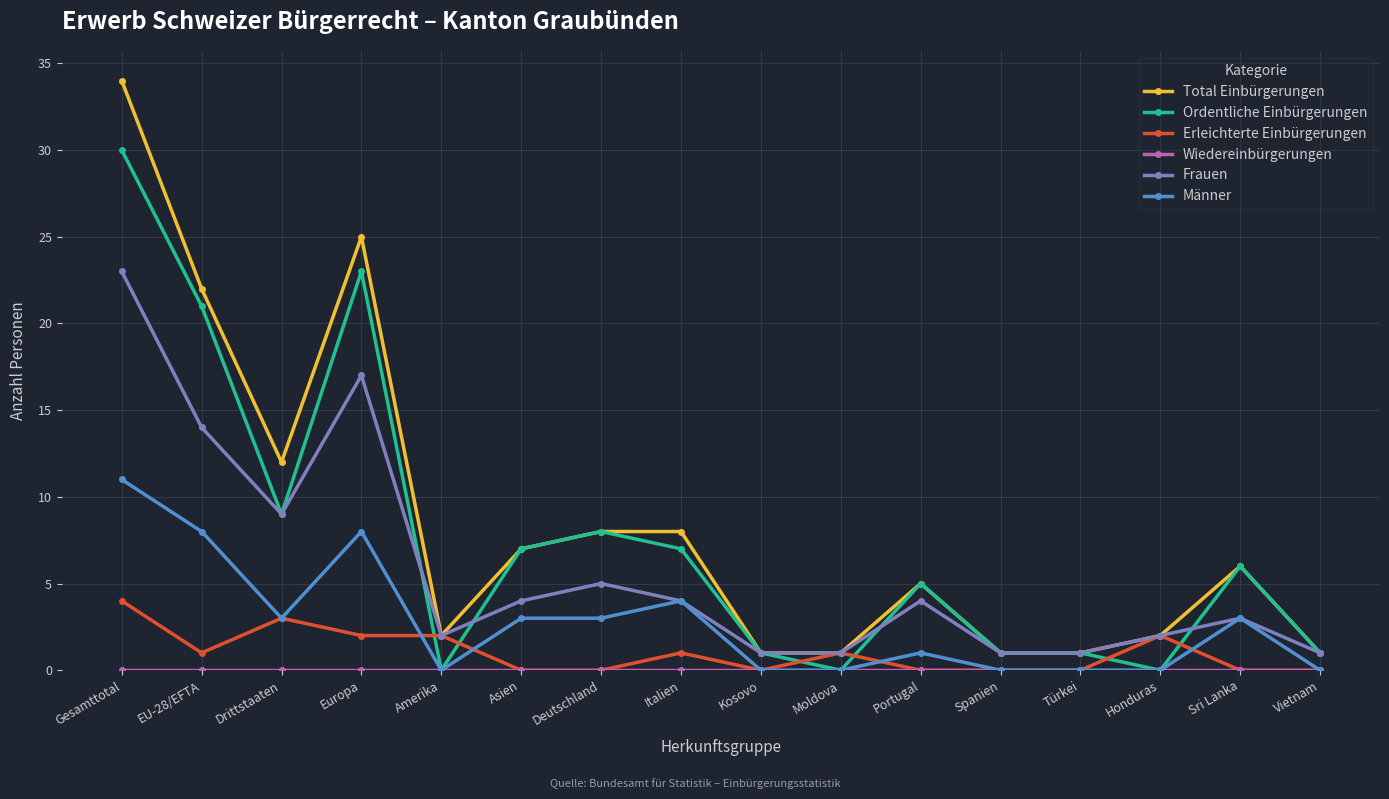

What is the label of the 15th point from the left?

Sri Lanka